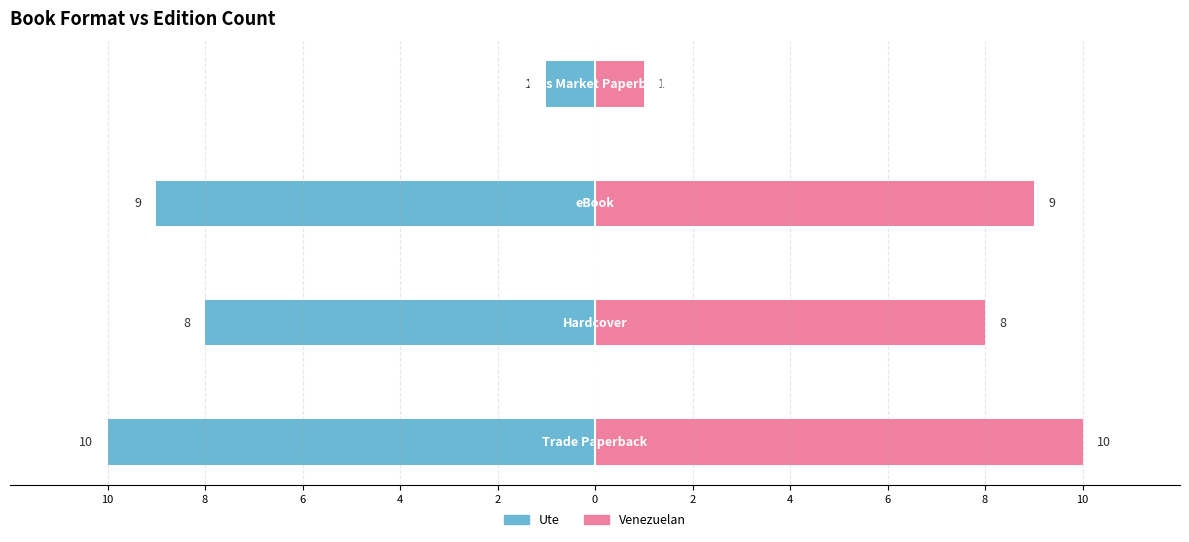

Are the bars horizontal?

Yes